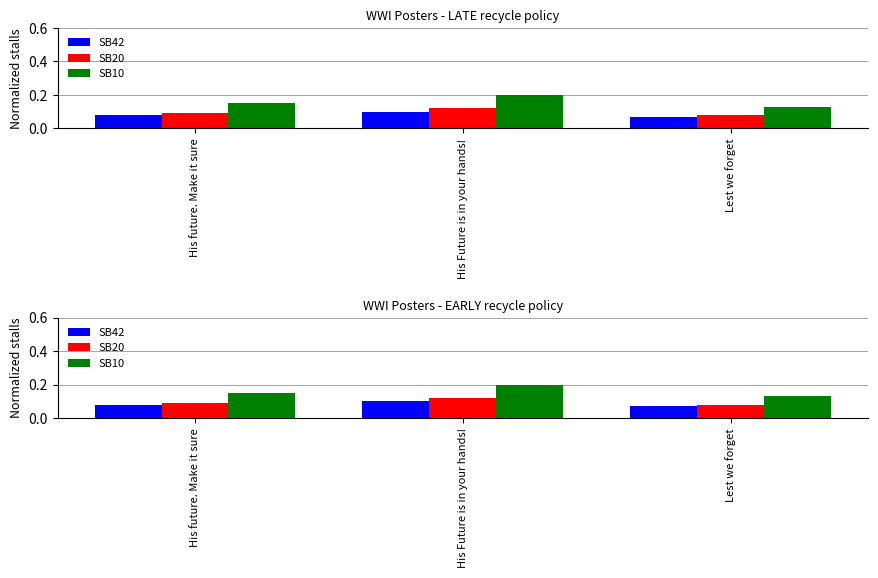

What is the difference between the highest and lowest values at His future. Make it sure?

0.1